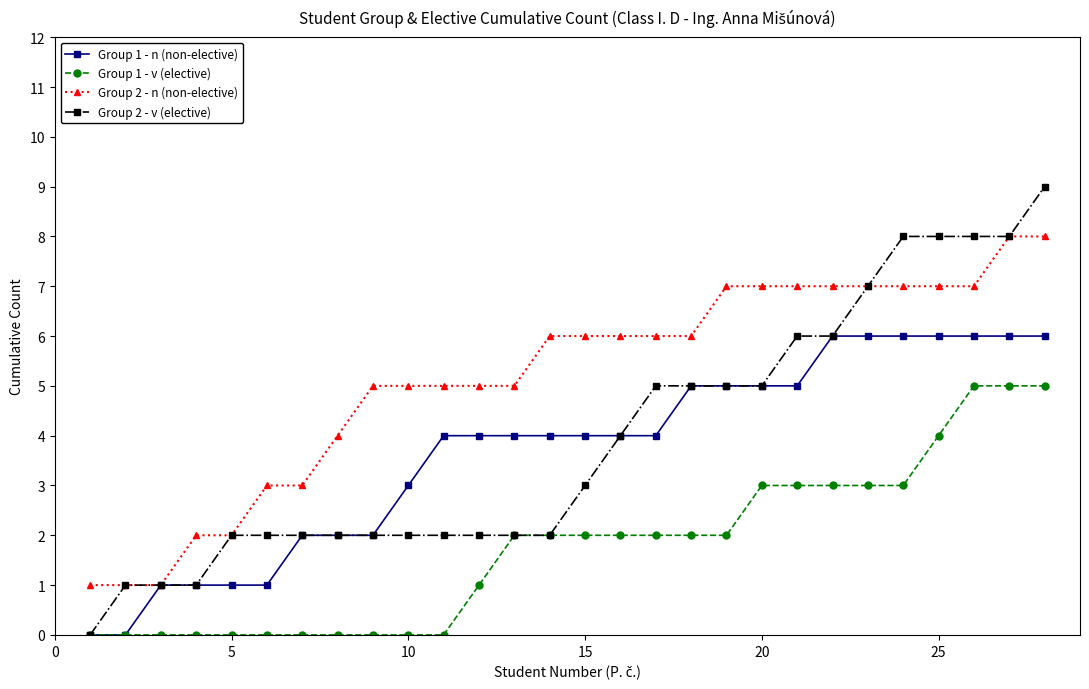

What is the sum of all Group 1 - n (non-elective) values?

103